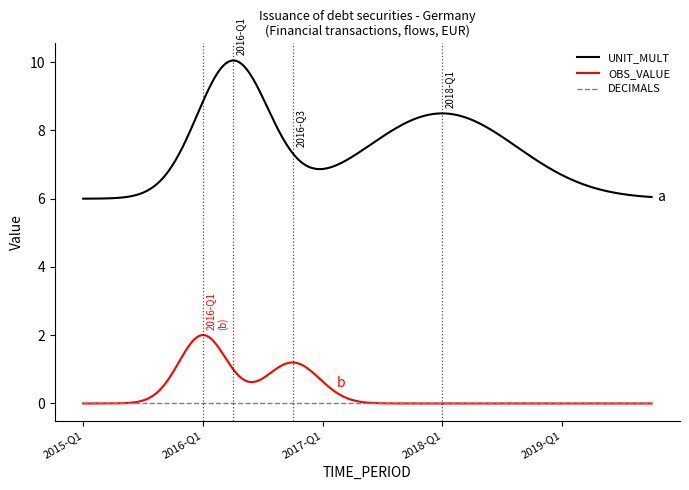

True or false: DECIMALS and UNIT_MULT intersect in this chart.

False